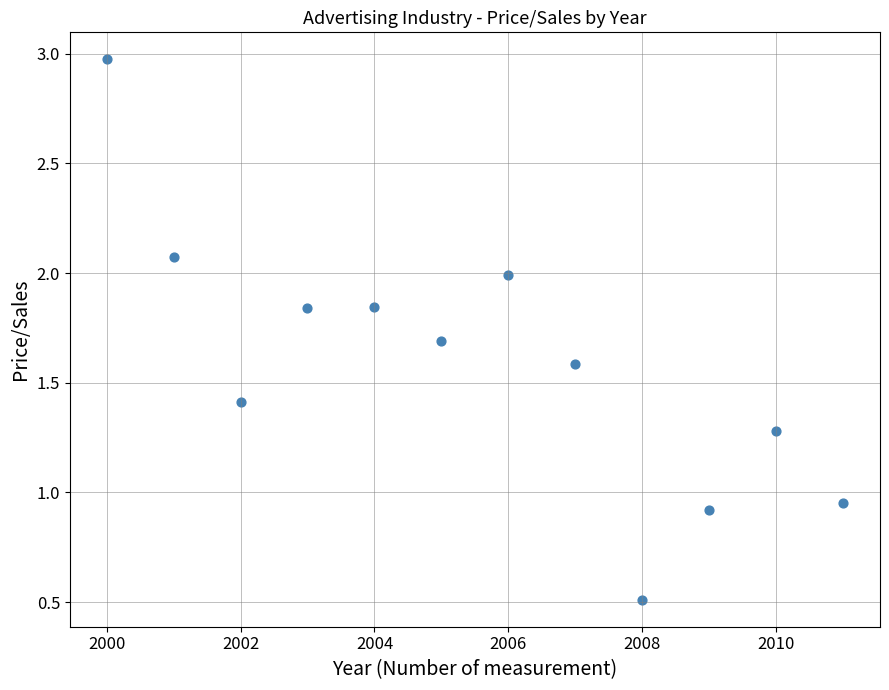

What is the average Y value?

1.6